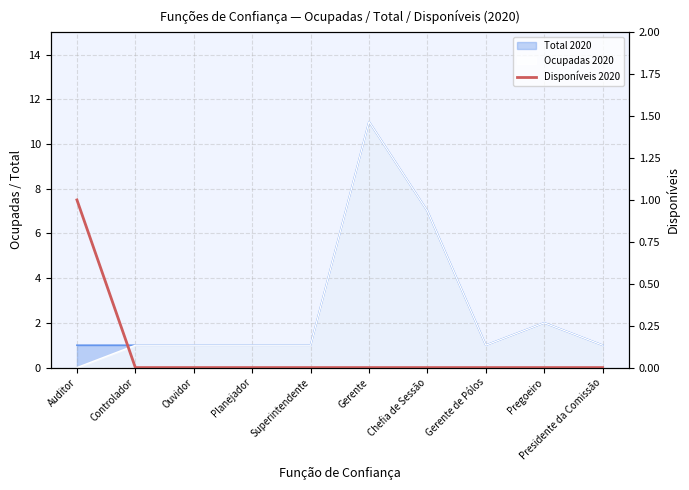

The chart shows a value of 0 at Gerente de Pólos. True or false?

True